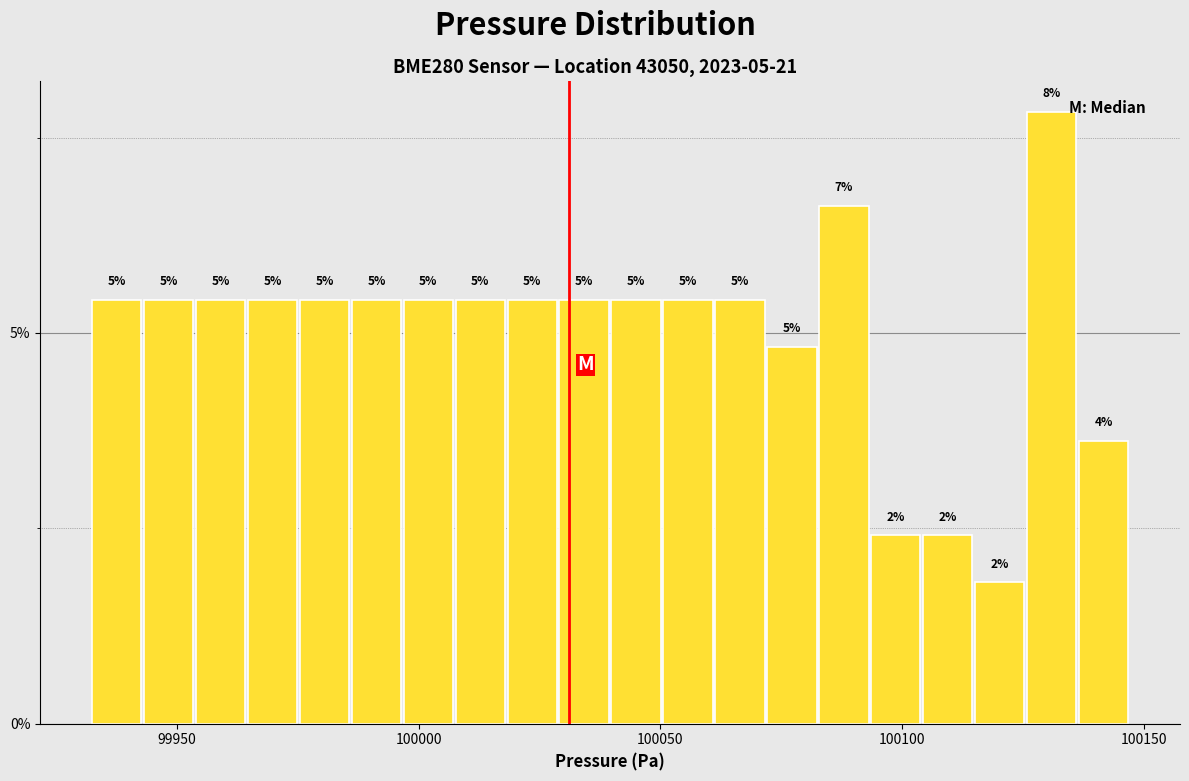

Read against the x-axis, roughly where is the centre of the tallest bar?

100130